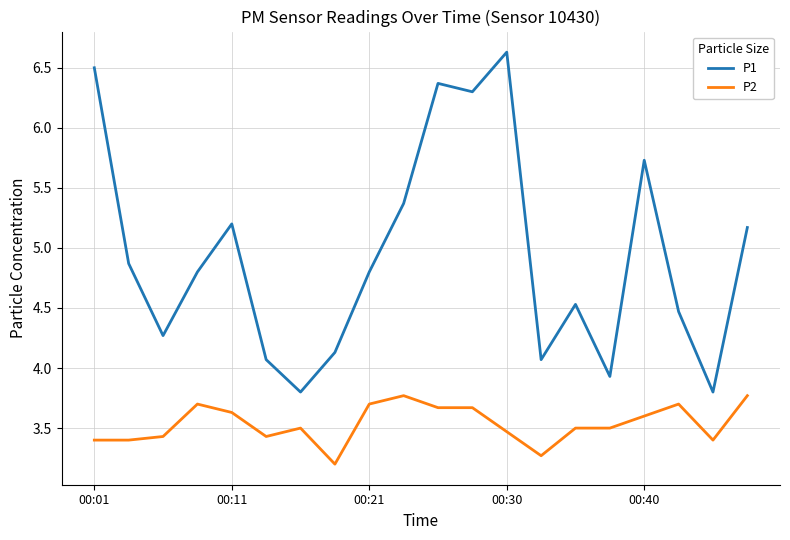

True or false: P2 and P1 cross at least once.

False